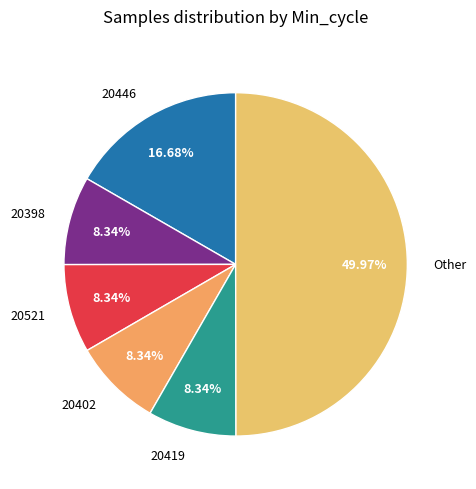

Combined, do Other and 20402 account for over 50%?

Yes